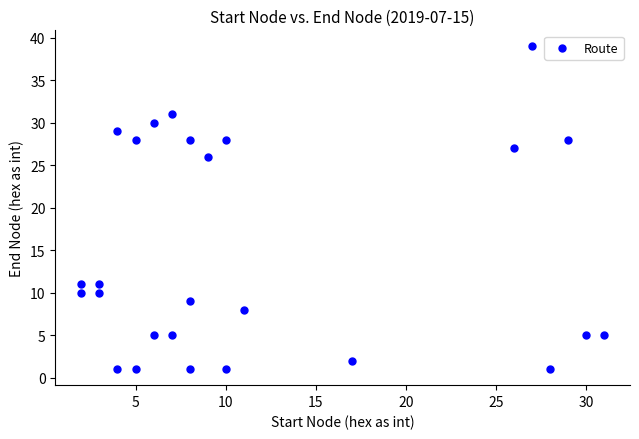

What is the range of Y values (max minus min)?

38